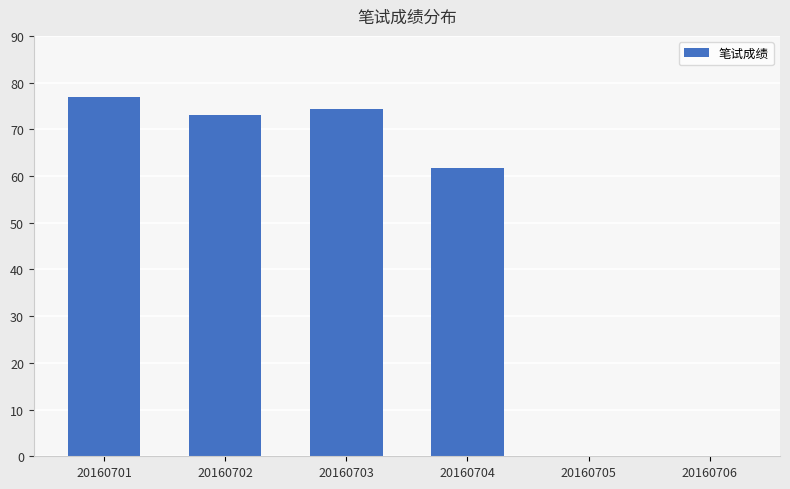

At which category does the chart reach its peak across all series?

20160701